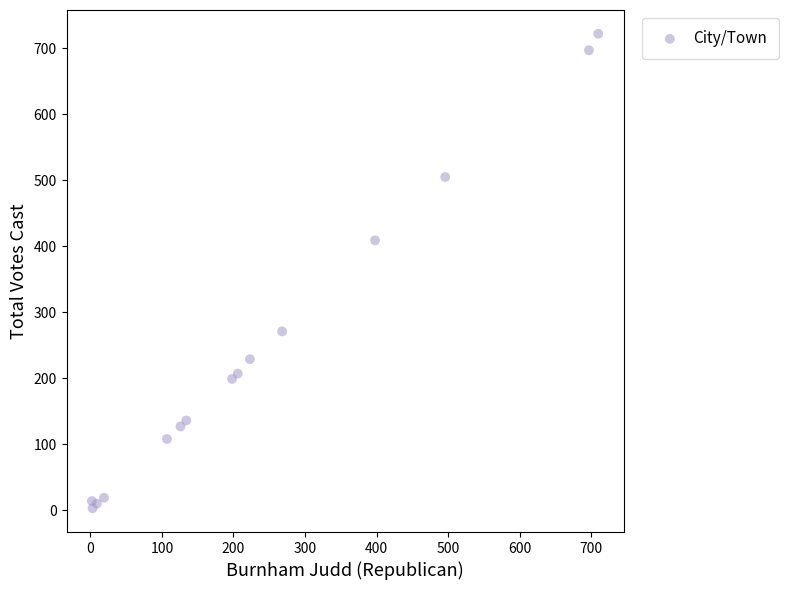

What Y value in the scatter plot is closest to 362?

409